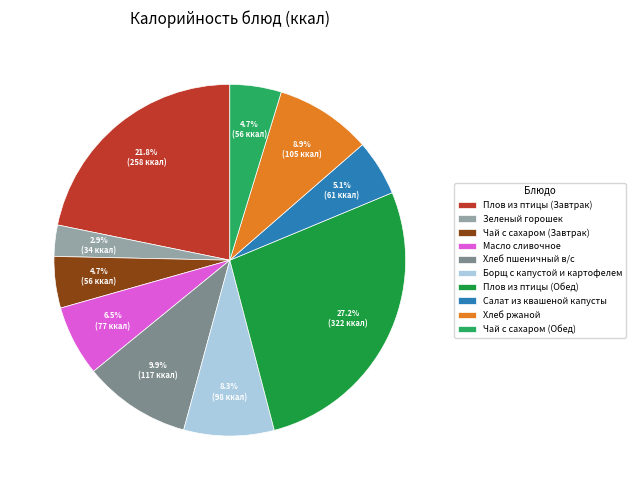

Approximately how many times larger is the value at Салат из квашеной капусты compared to Хлеб ржаной?

0.6